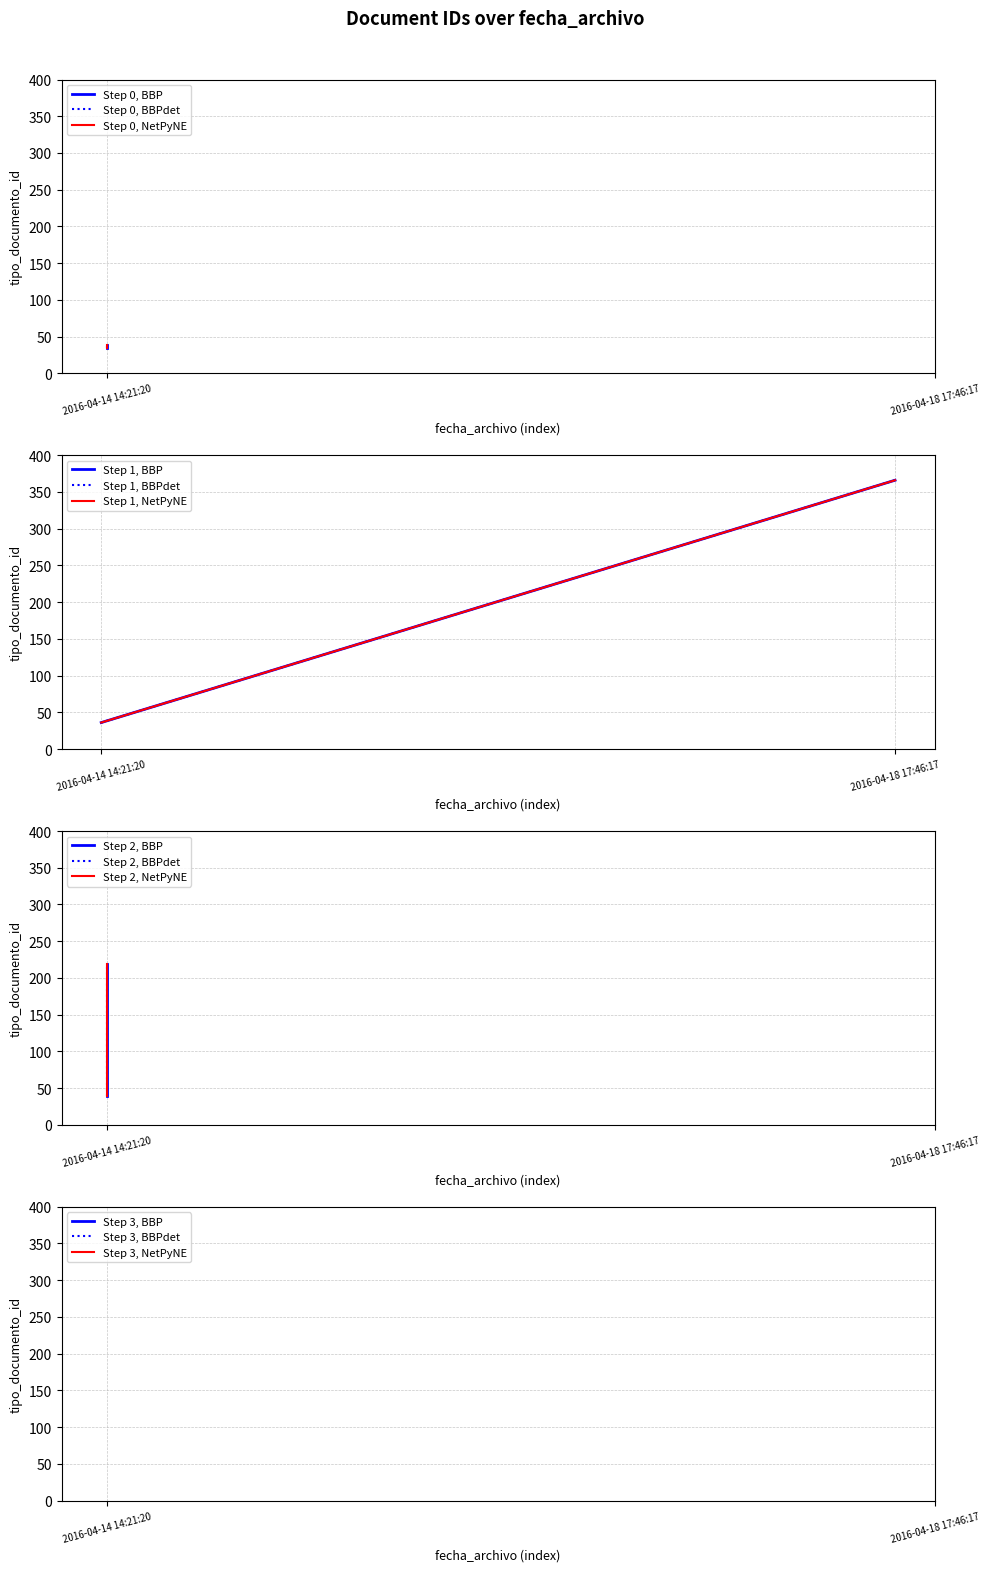

Reading left to right, list all the values displayed in this chart.

35	38	36	366	39	219	37